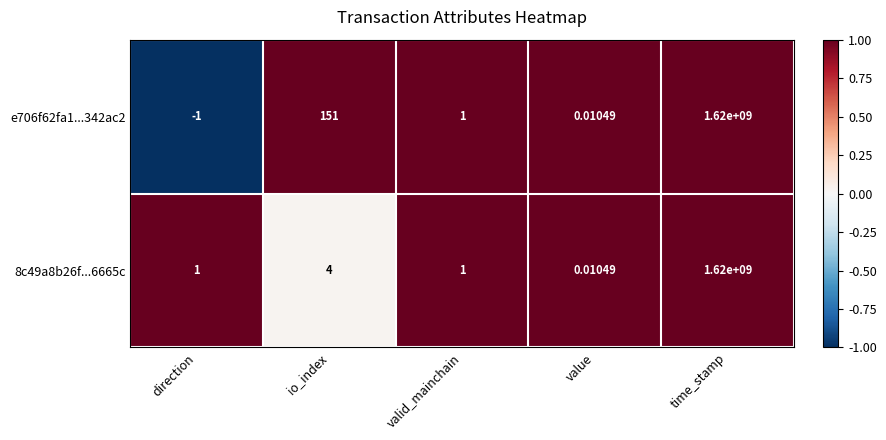

Is the value of e706f62fa1...342ac2 at direction greater than the value of 8c49a8b26f...6665c at time_stamp?

No